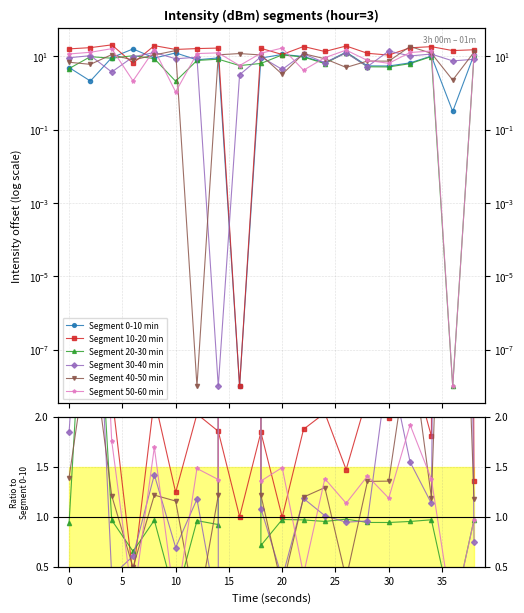

Where do Segment 40-50 min and Segment 10-20 min first cross each other?

5 and 10